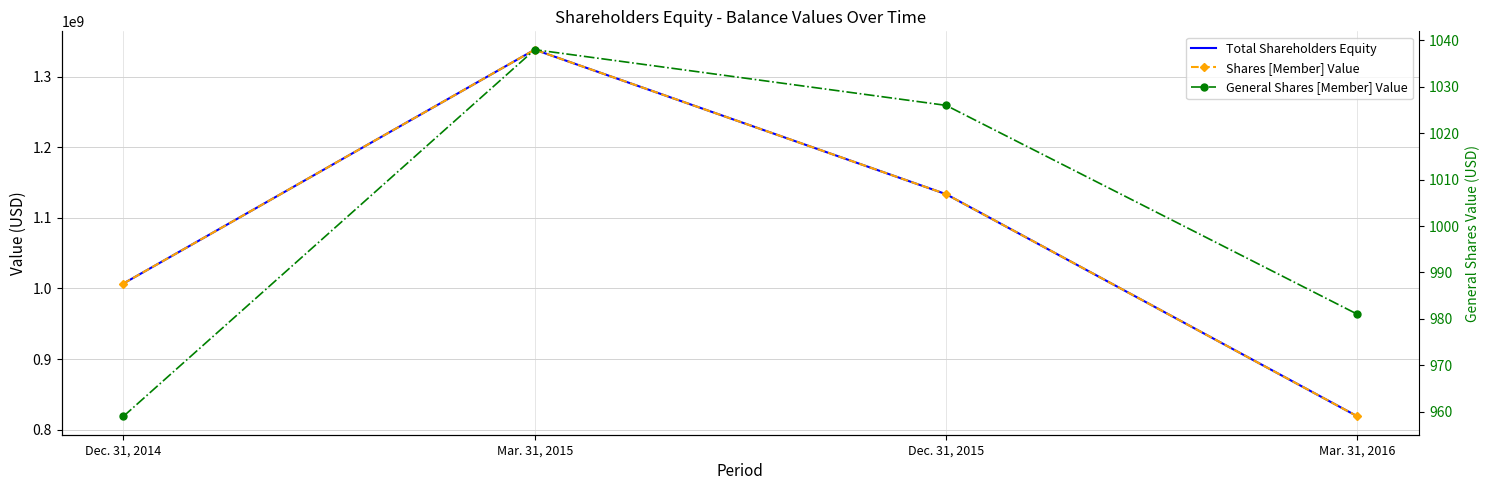

At how many categories does at least one series exceed 334776549?

4